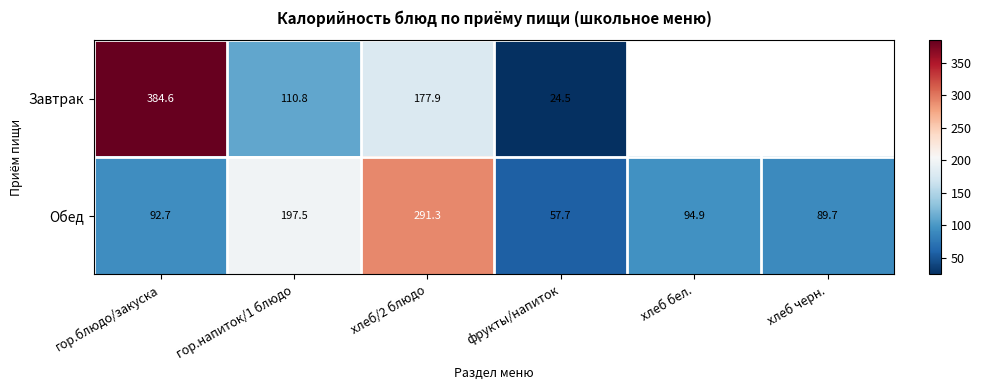

Is the value of Обед at хлеб бел. greater than the value of Завтрак at хлеб/2 блюдо?

No